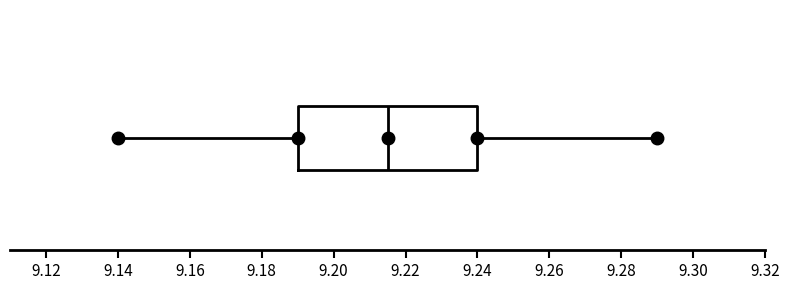

Read this box plot against the x-axis: the position of the median line, the range covered by the box, and the ends of both whiskers. The values are not printed on the chart, so give them approximately, as read against the axis.

median 9.216, box 9.190 to 9.240, whiskers 9.140 to 9.290